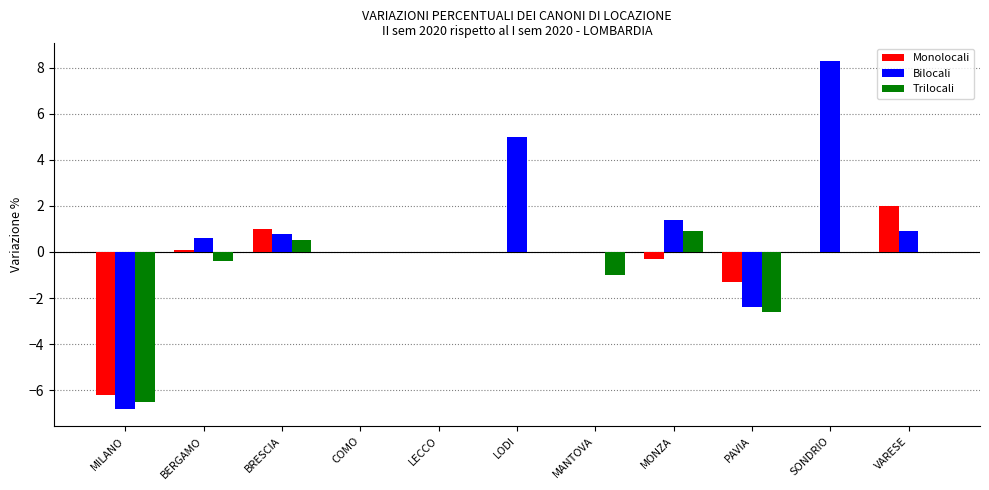

Read the Bilocali value at BRESCIA.

0.8